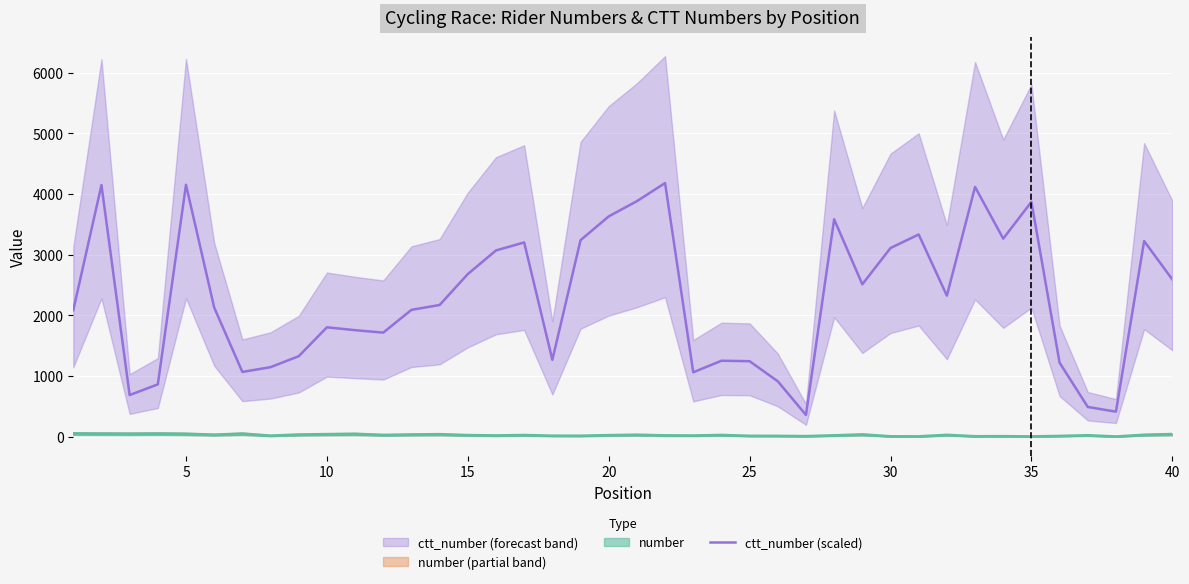

Is this an area chart (filled region under the line)?

No